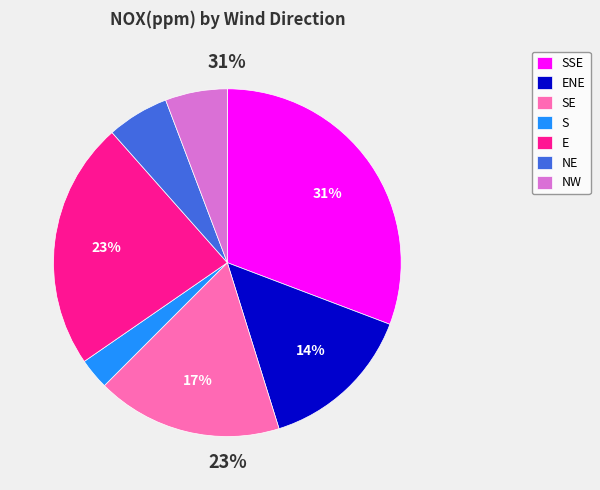

What percentage do S and NW together represent?

8.7%